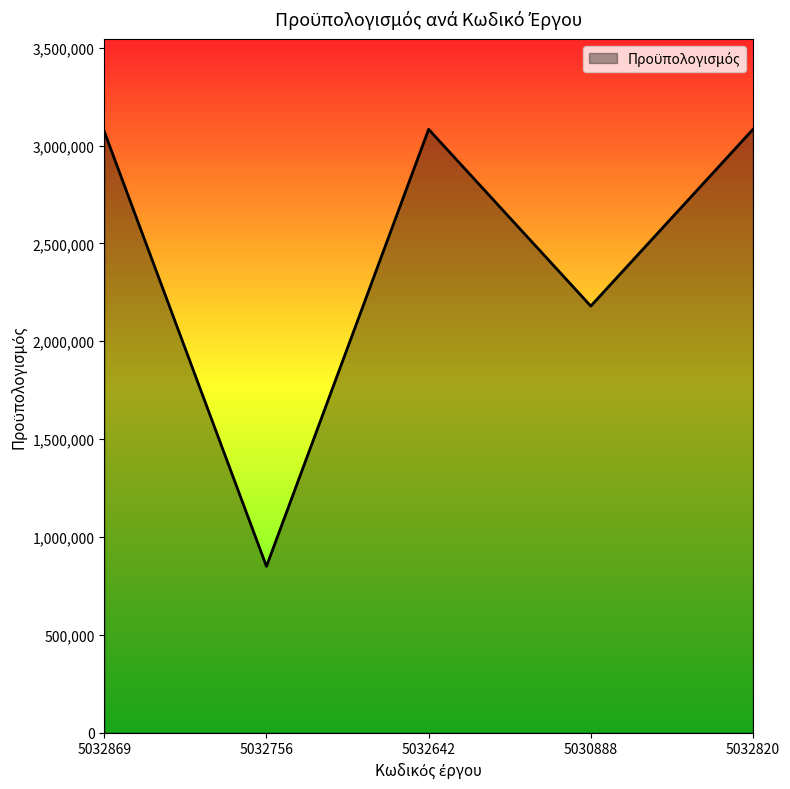

What is the sum of all values?

12267120